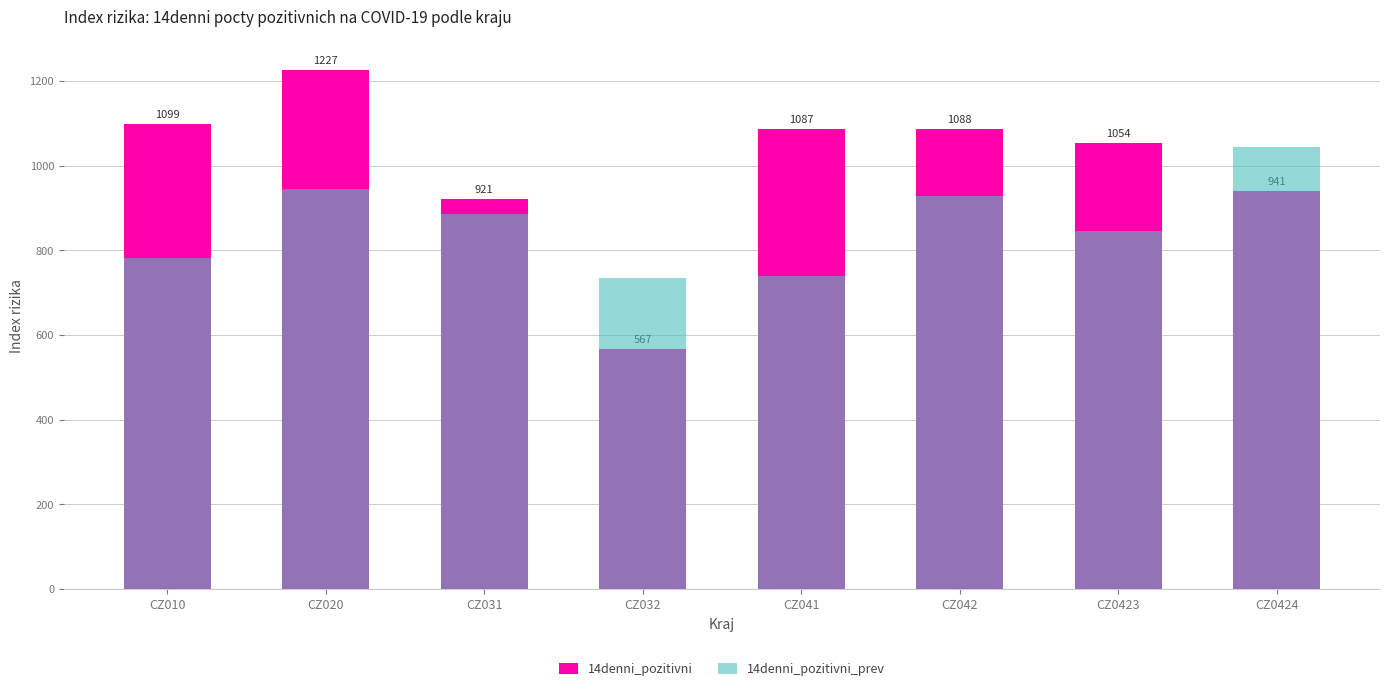

What is the total value across all series at CZ010?

1881.0